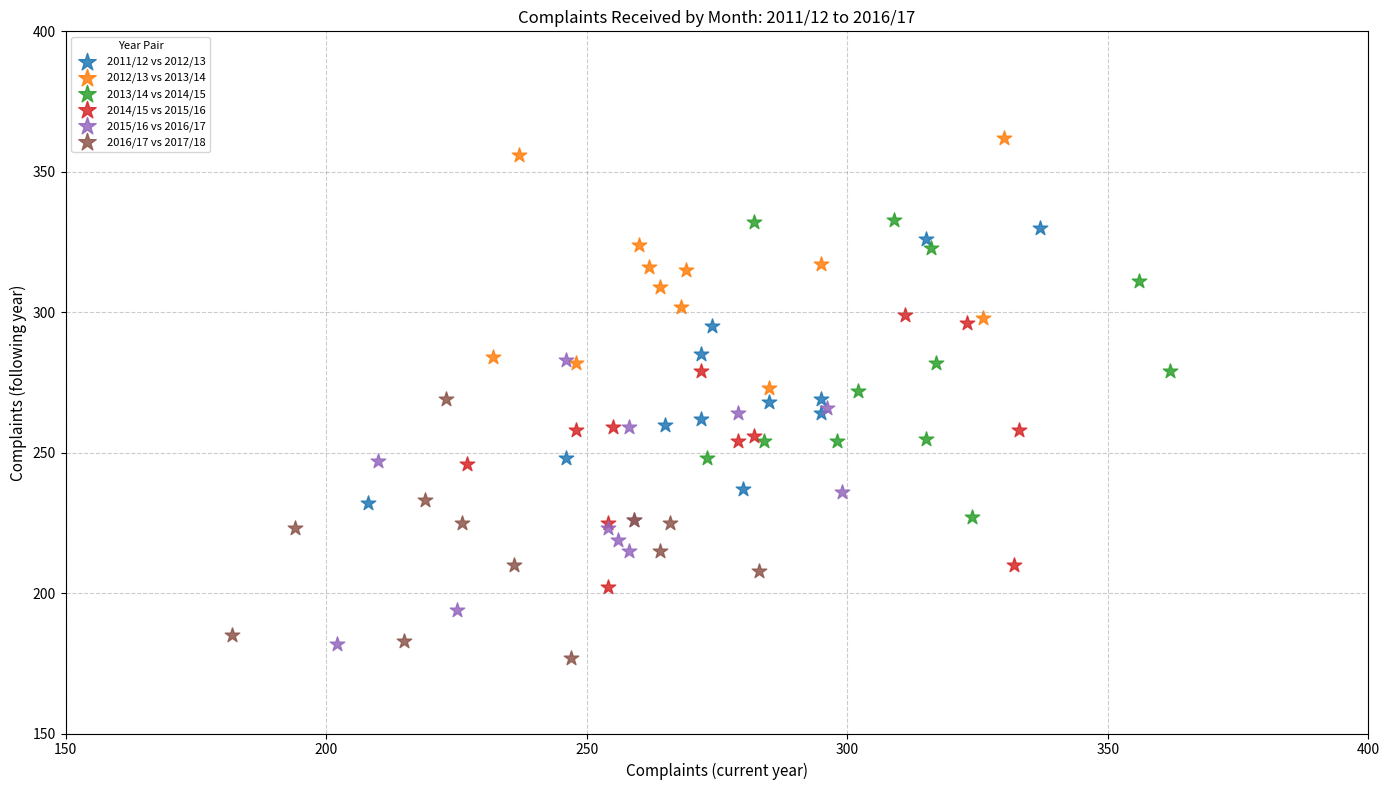

Which series has the largest Y range (max minus min)?

2013/14 vs 2014/15